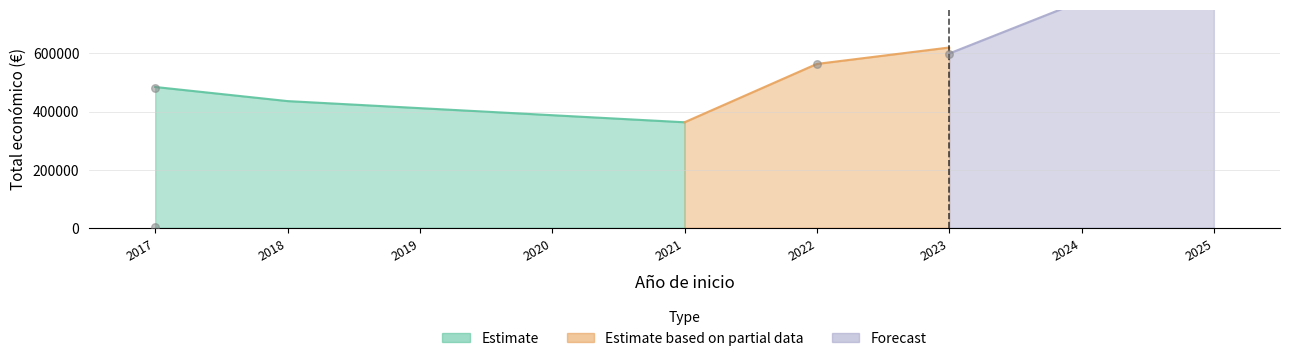

Between Técnicas diferenciadoras (2017) and Invitec (2017), which is larger?

Técnicas diferenciadoras (2017)